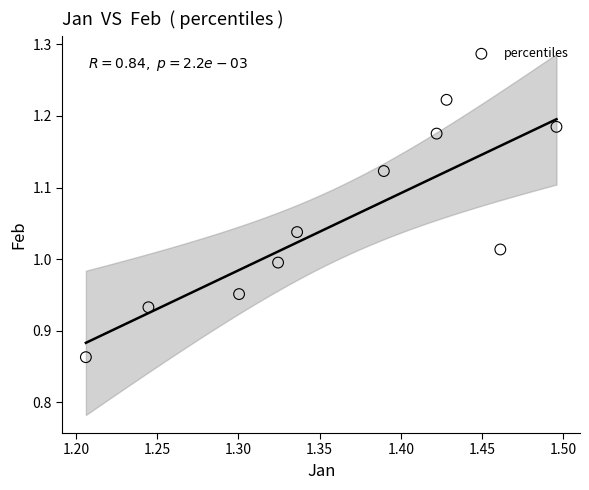

What is the range of X values (max minus min)?

0.3